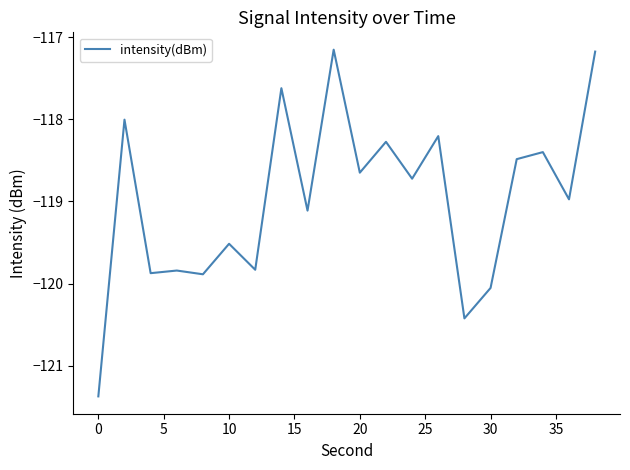

What is the difference between the maximum and minimum values?

4.2